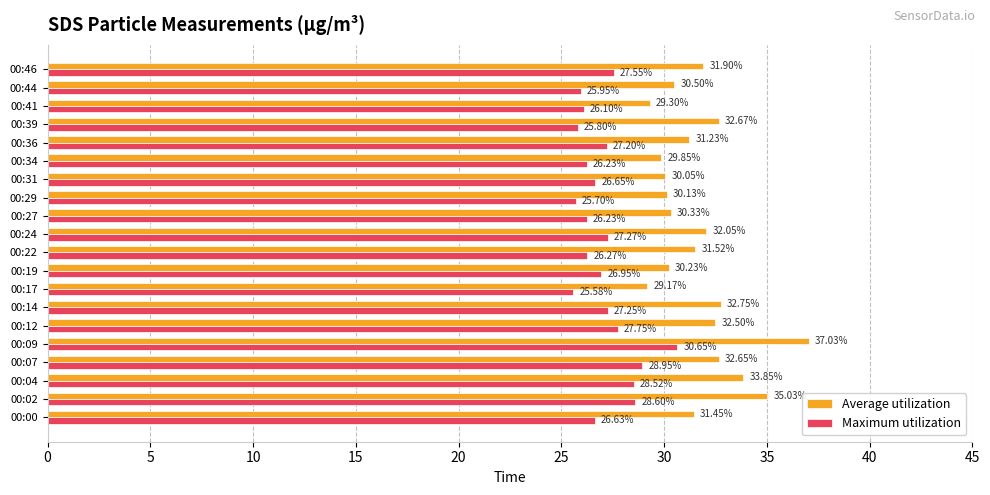

What is the difference between the second highest and minimum values in the Average utilization series?

5.9